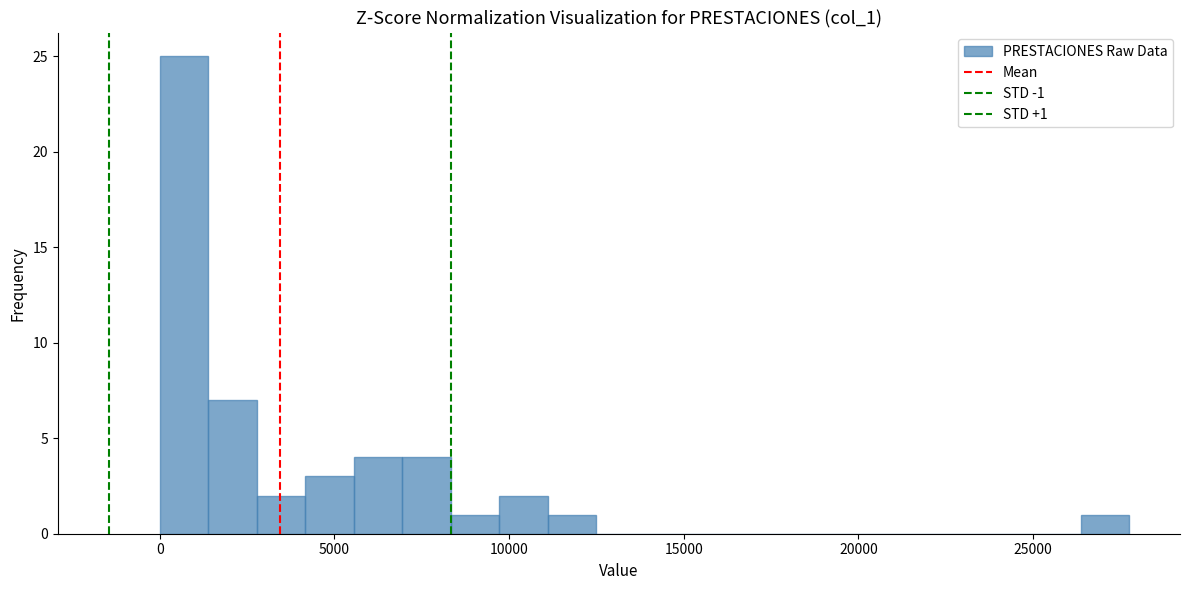

Around what value on the x-axis is the tallest bar? Give the approximate position of its centre, as read against the axis.

500